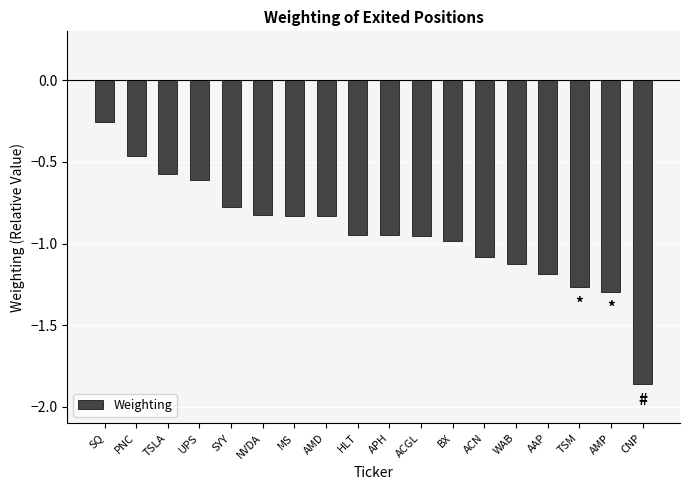

Which category has the highest value across all series?

SQ